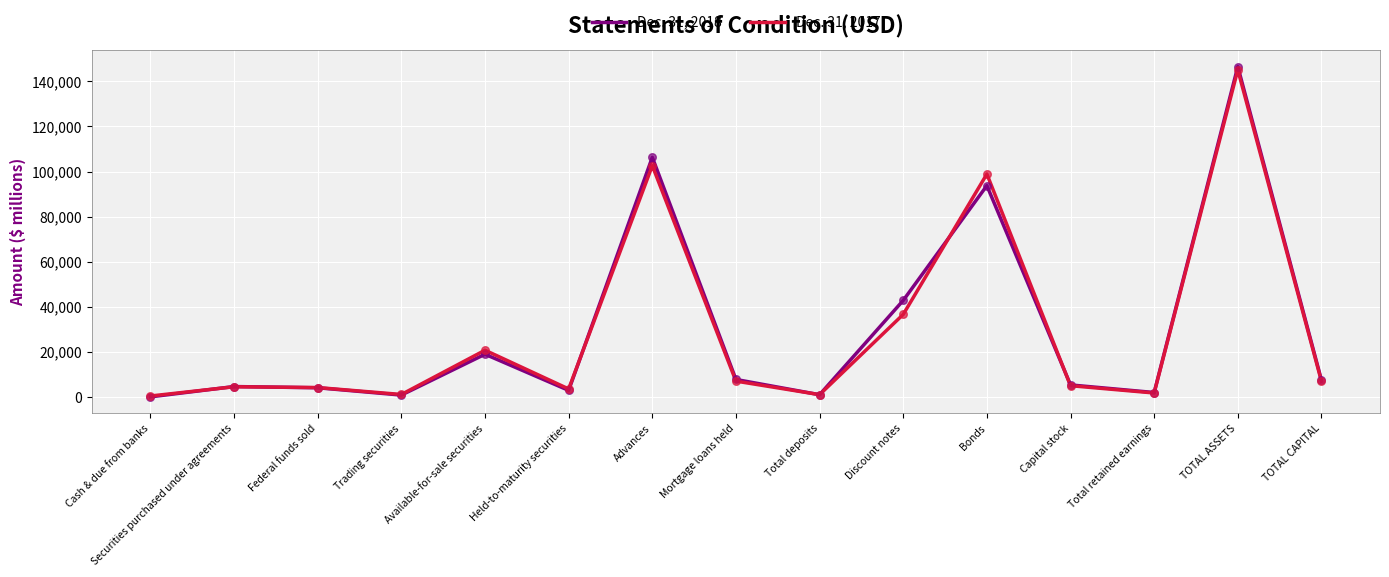

What is the difference between the highest and lowest values at Advances?

3710